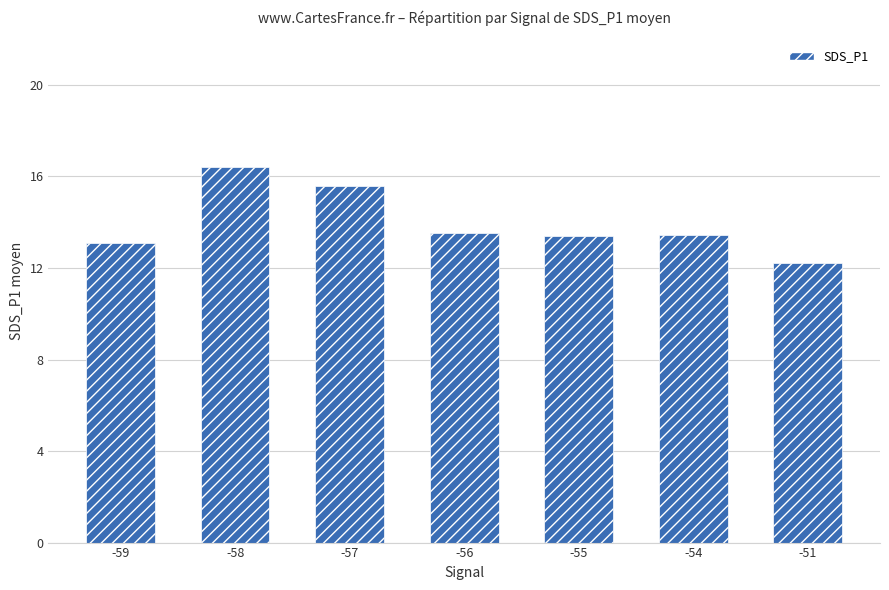

Reading left to right, what are all the values shown in this chart?

-59=13.1	-58=16.4	-57=15.6	-56=13.5	-55=13.4	-54=13.4	-51=12.2